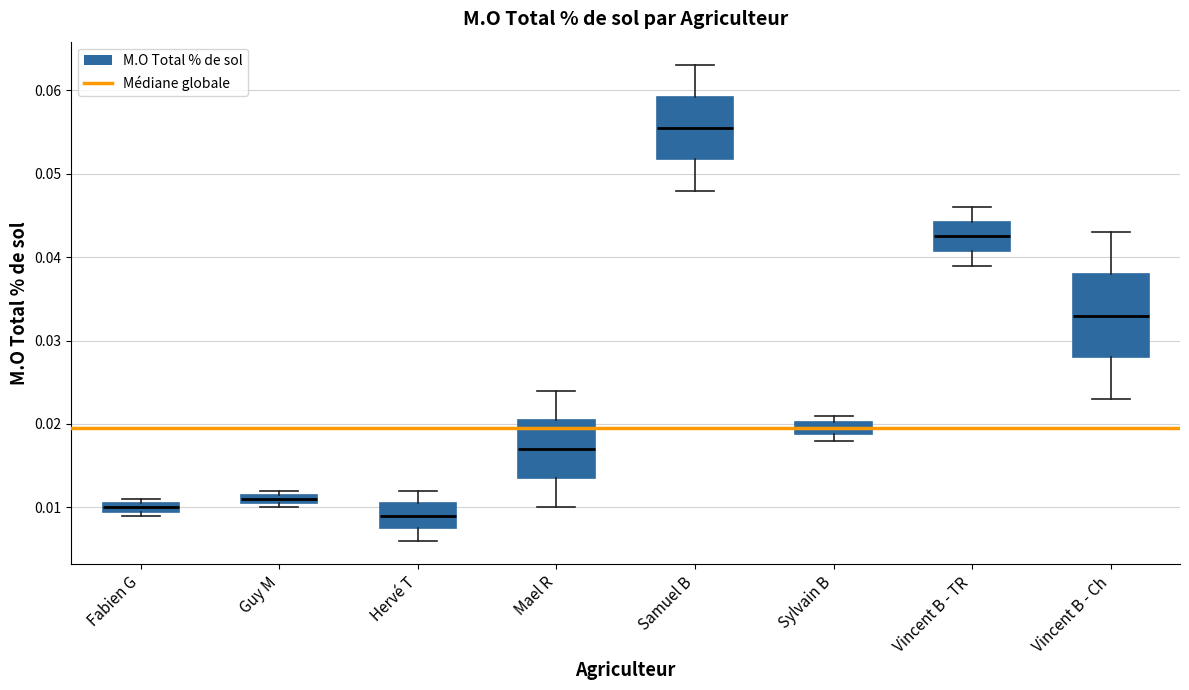

Which box's median line is the highest?

Samuel B